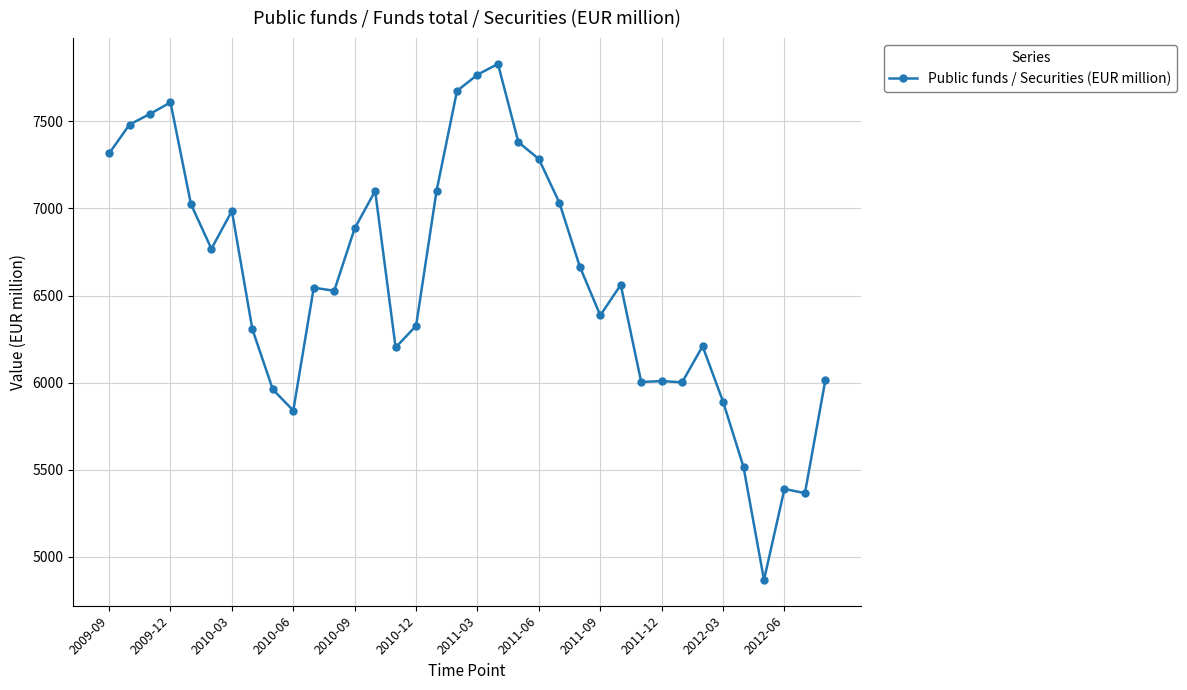

What is the value of the 8th point from the left?

6307